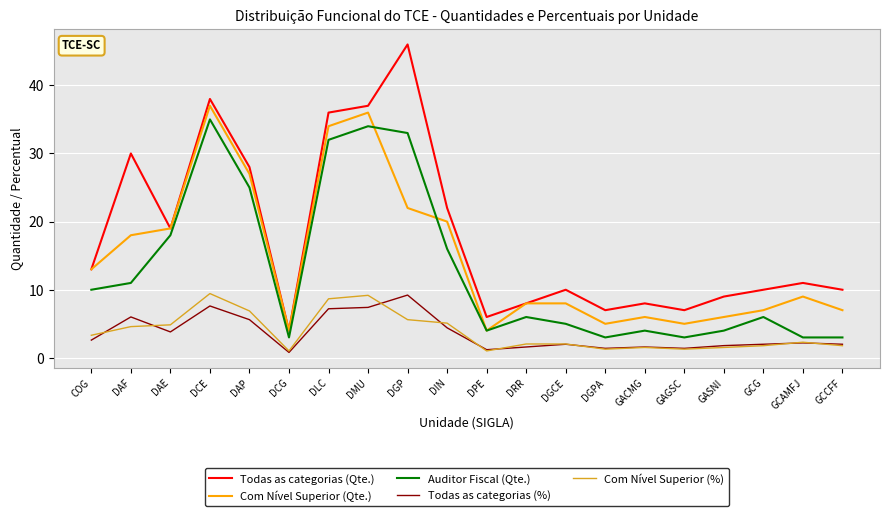

Is it true that Com Nível Superior (Qte.) equals 64.5 at DCE?

False